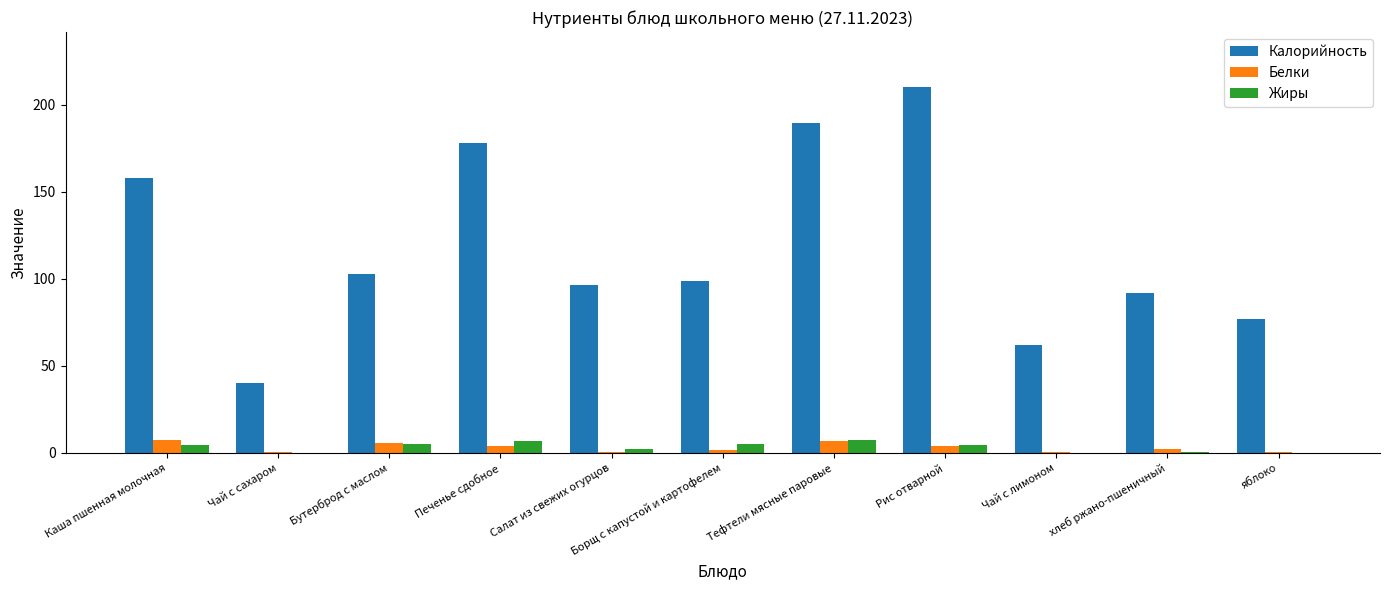

Which series has the largest total across all categories?

Калорийность